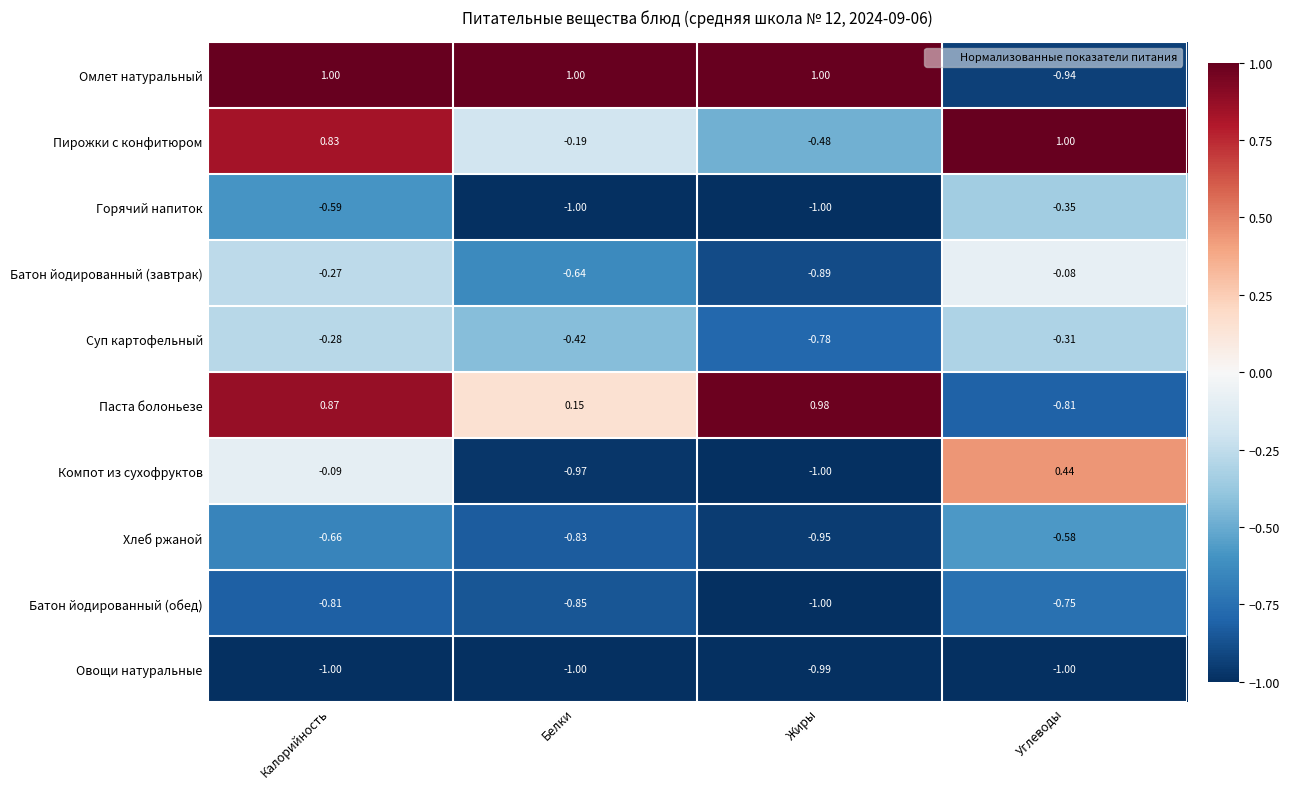

Which series changed the most between Калорийность and Жиры?

Пирожки с конфитюром